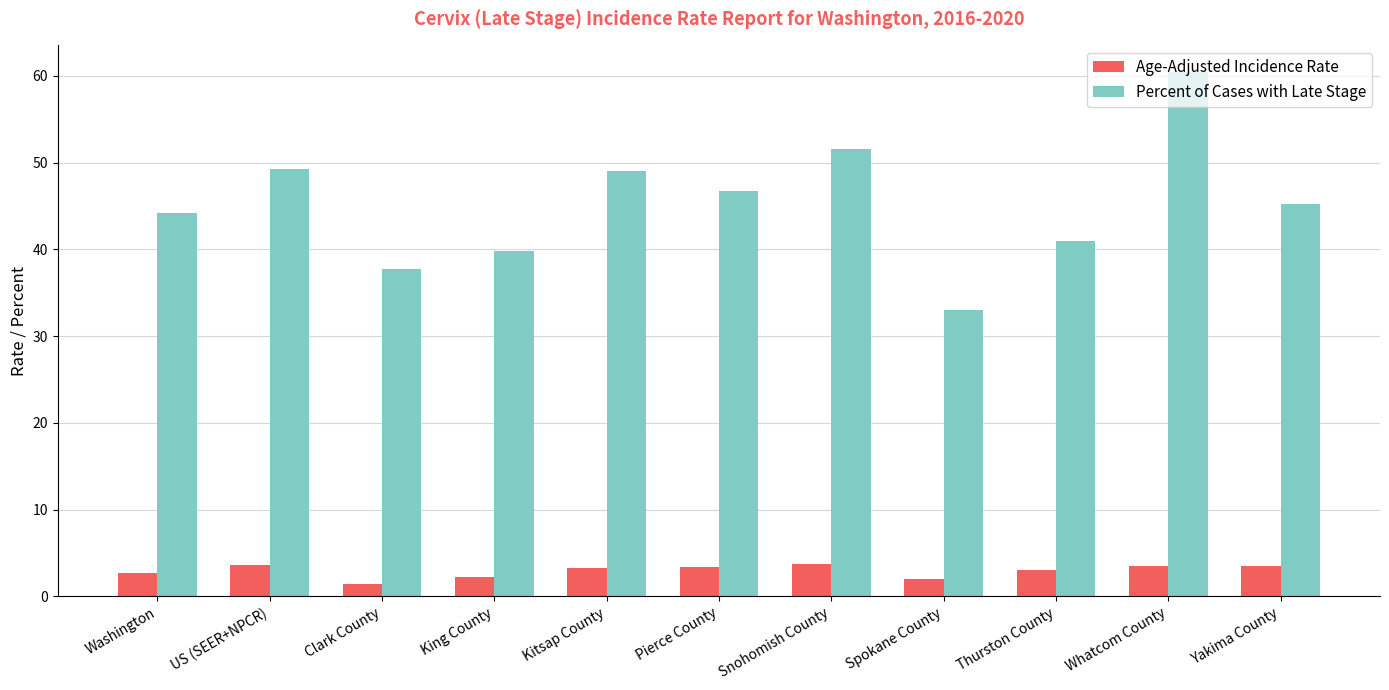

At which category does the chart reach its peak across all series?

Whatcom County